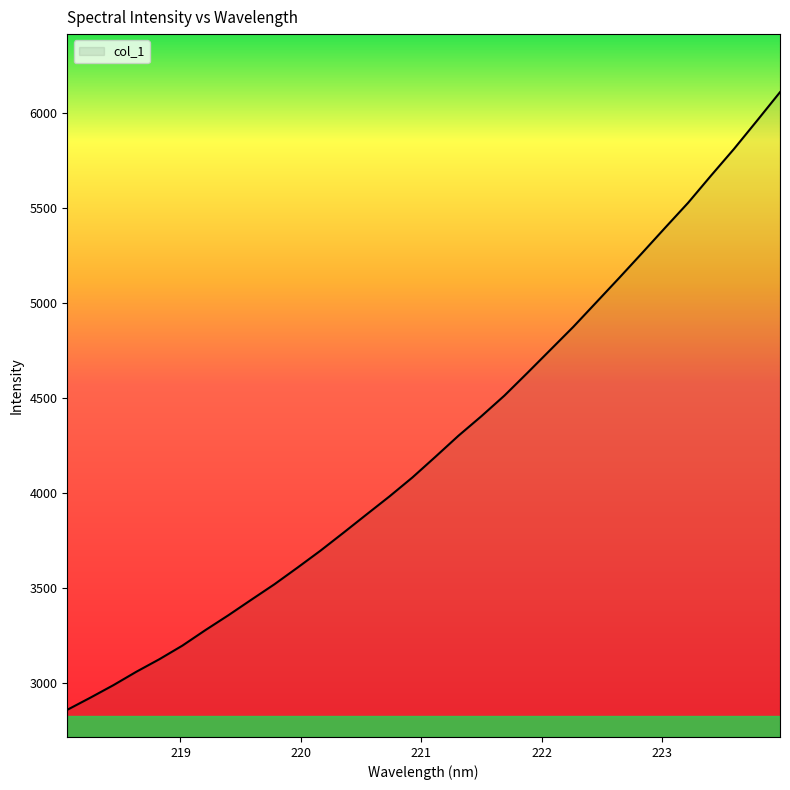

What is the minimum value shown in the chart?

2859.2